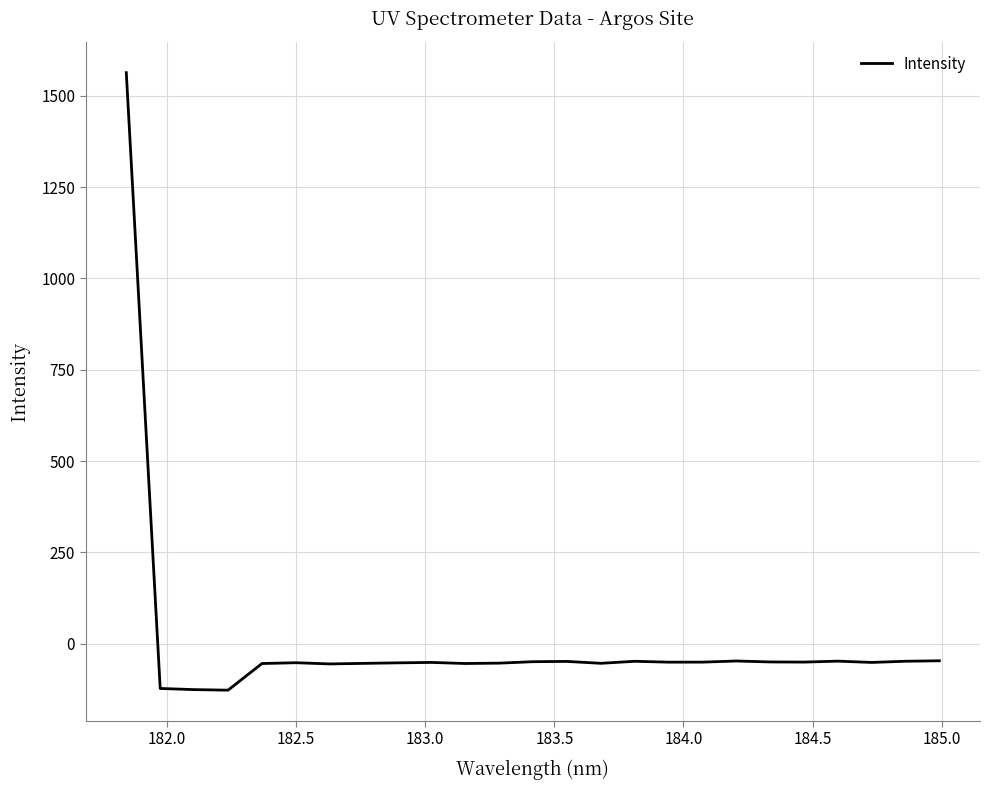

What is the greatest value displayed?

1563.0